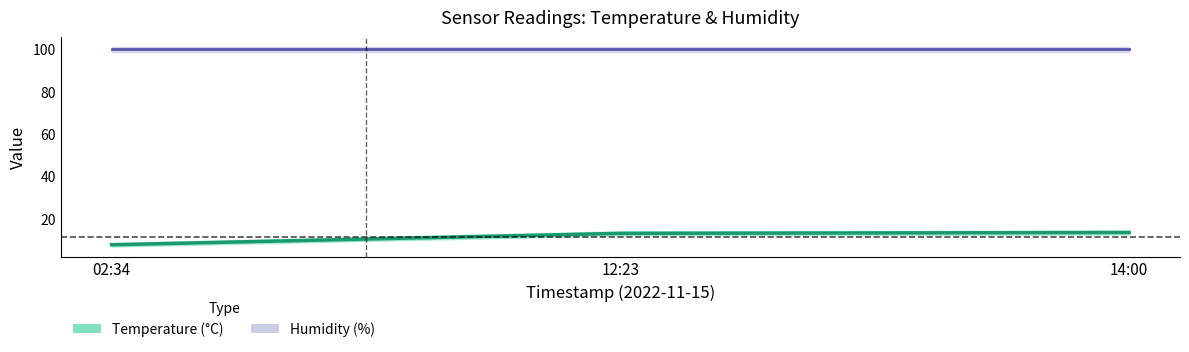

List the labels in order of value, smallest first.

02:34, 12:23, 14:00